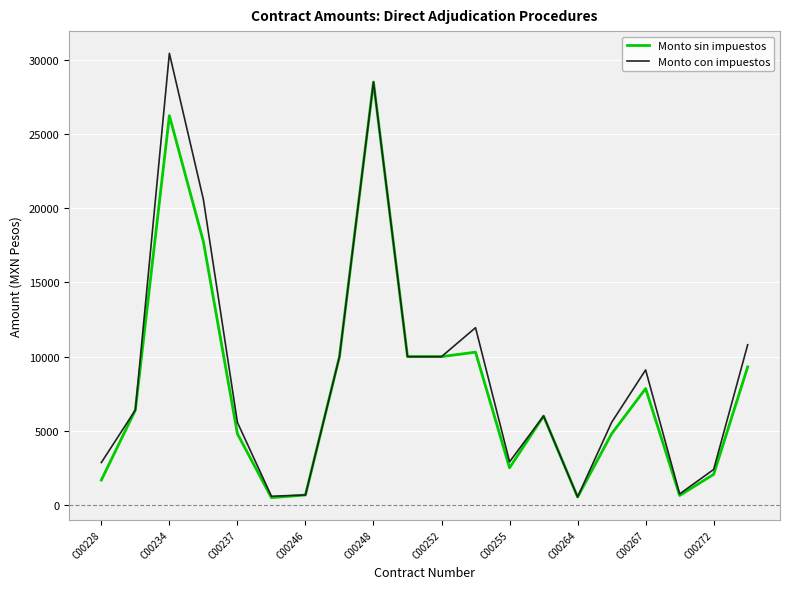

List the series in order of their peak value, lowest first.

Monto sin impuestos, Monto con impuestos